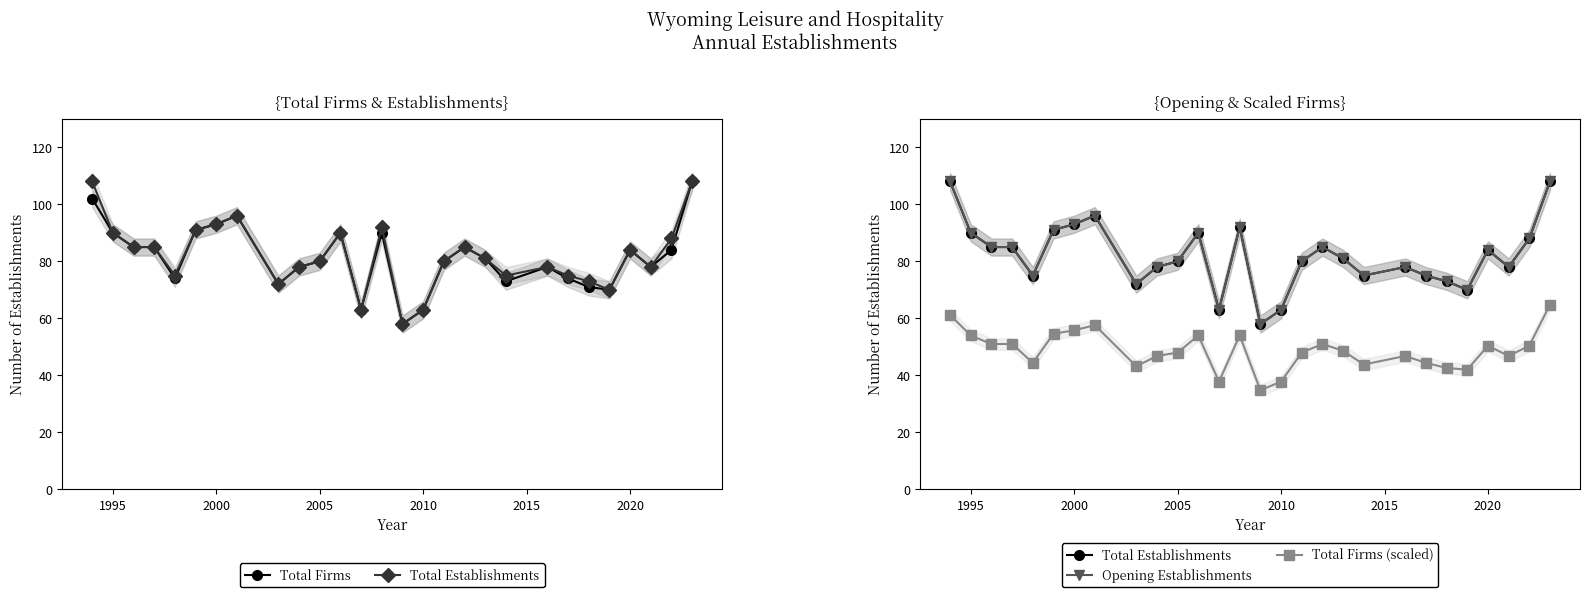

True or false: Total Establishments and Opening Establishments intersect in this chart.

False